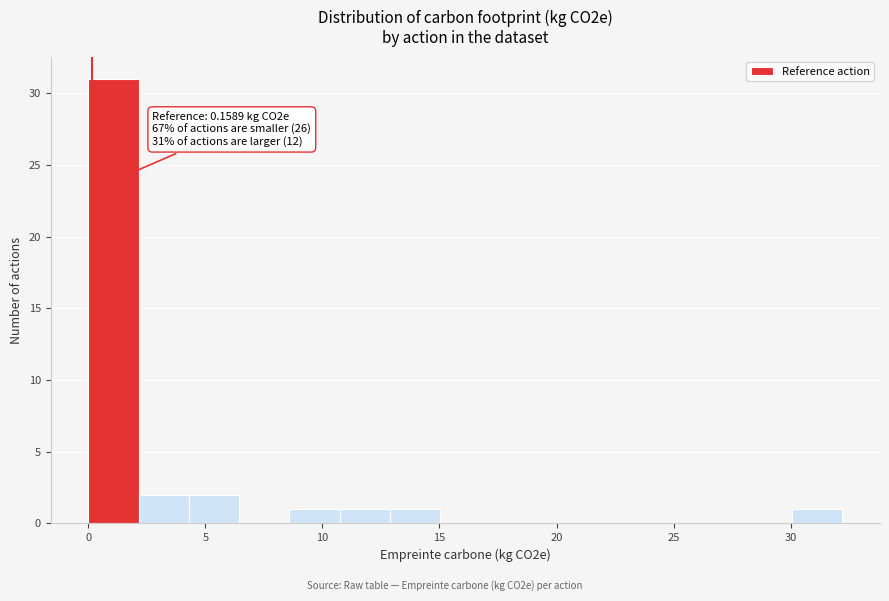

Over which range of the x-axis is the bar tallest?

0.0 to 2.0